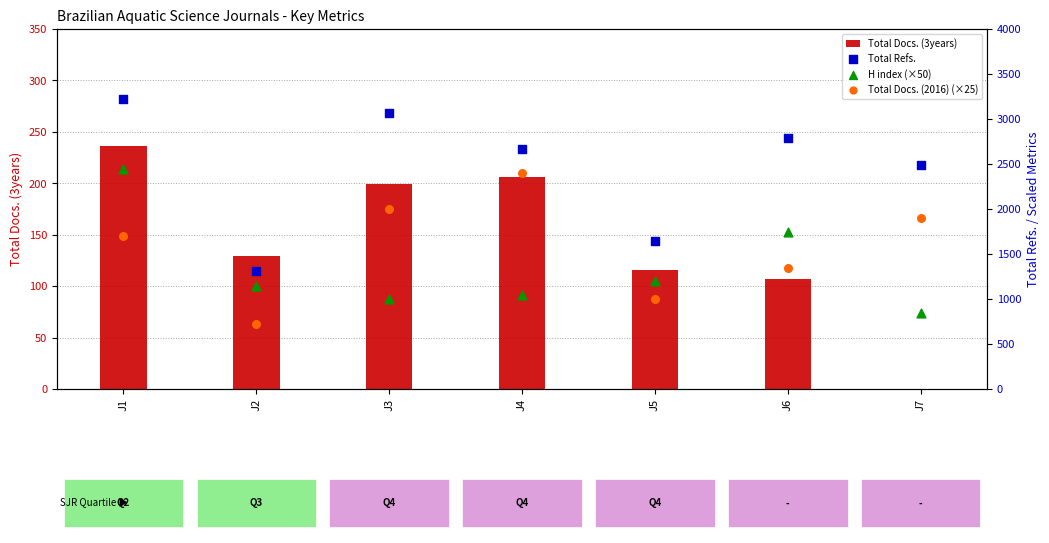

Which series has the largest total across all categories?

Total Refs.